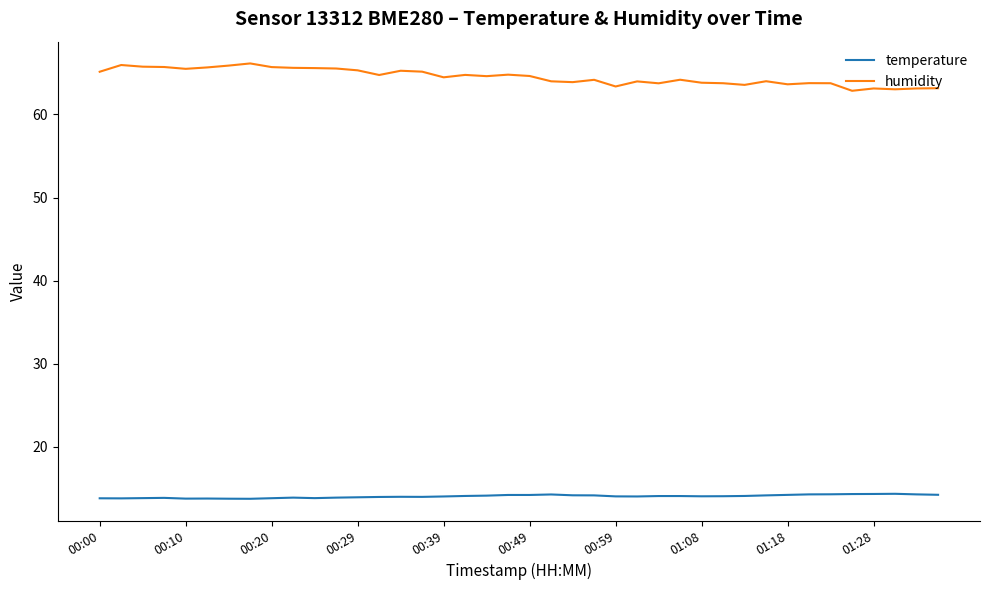

Which series has the largest total across all categories?

humidity